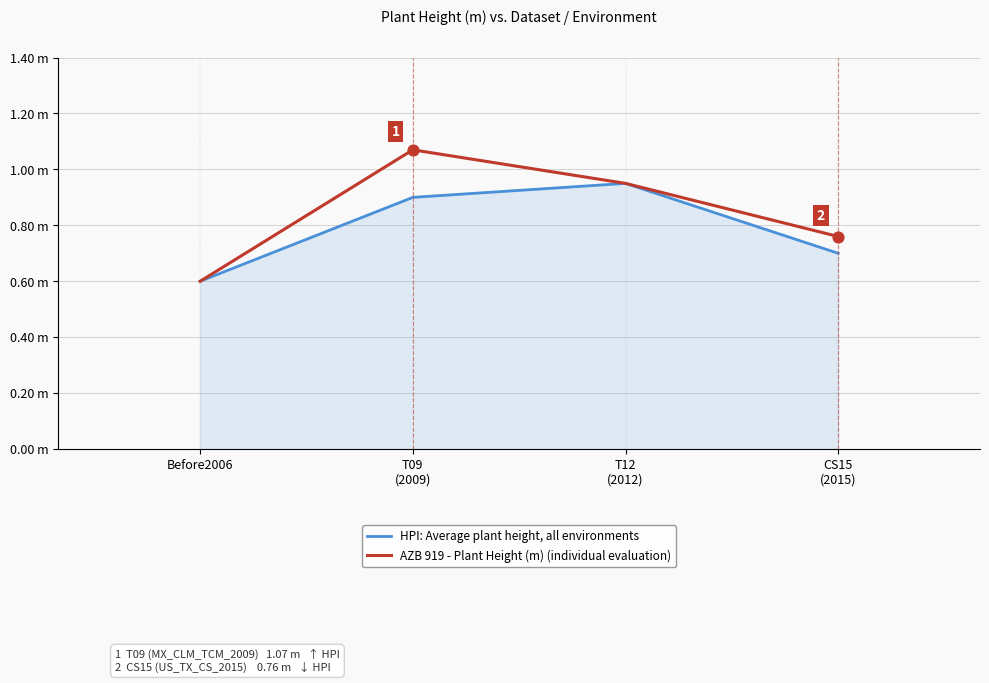

At which category is the sum across all series the highest?

T09
(2009)